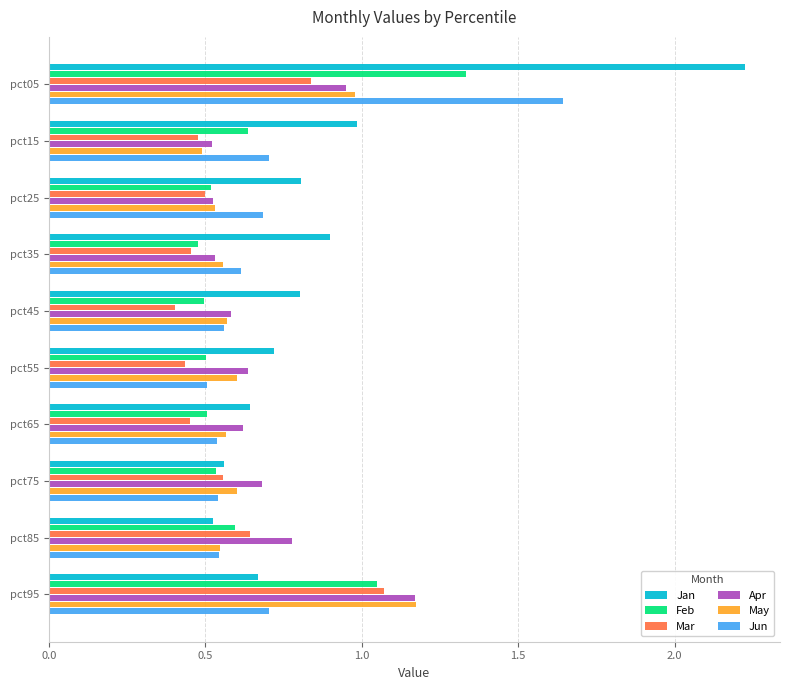

The Jan series shows 1.0 at pct15. True or false?

True